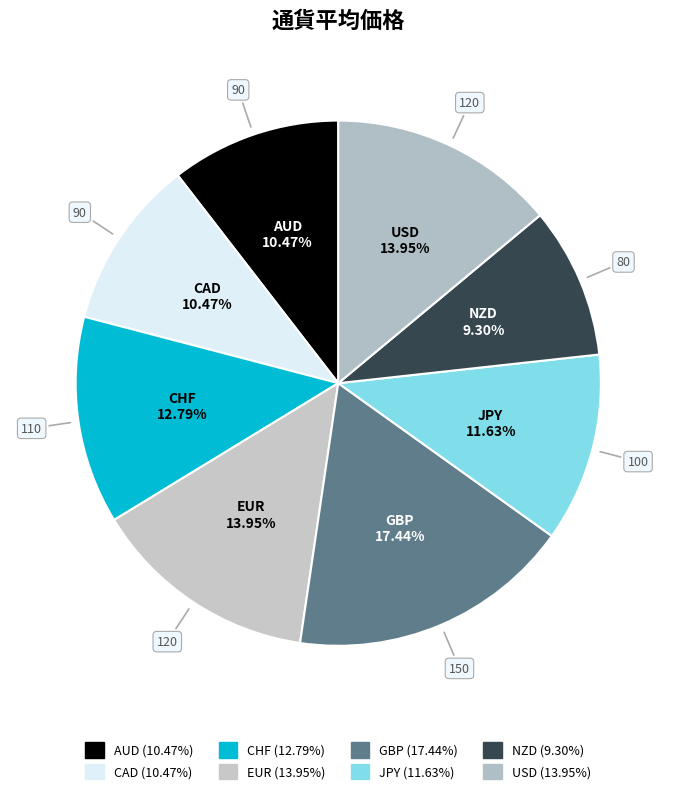

Count the number of slices in the pie.

8